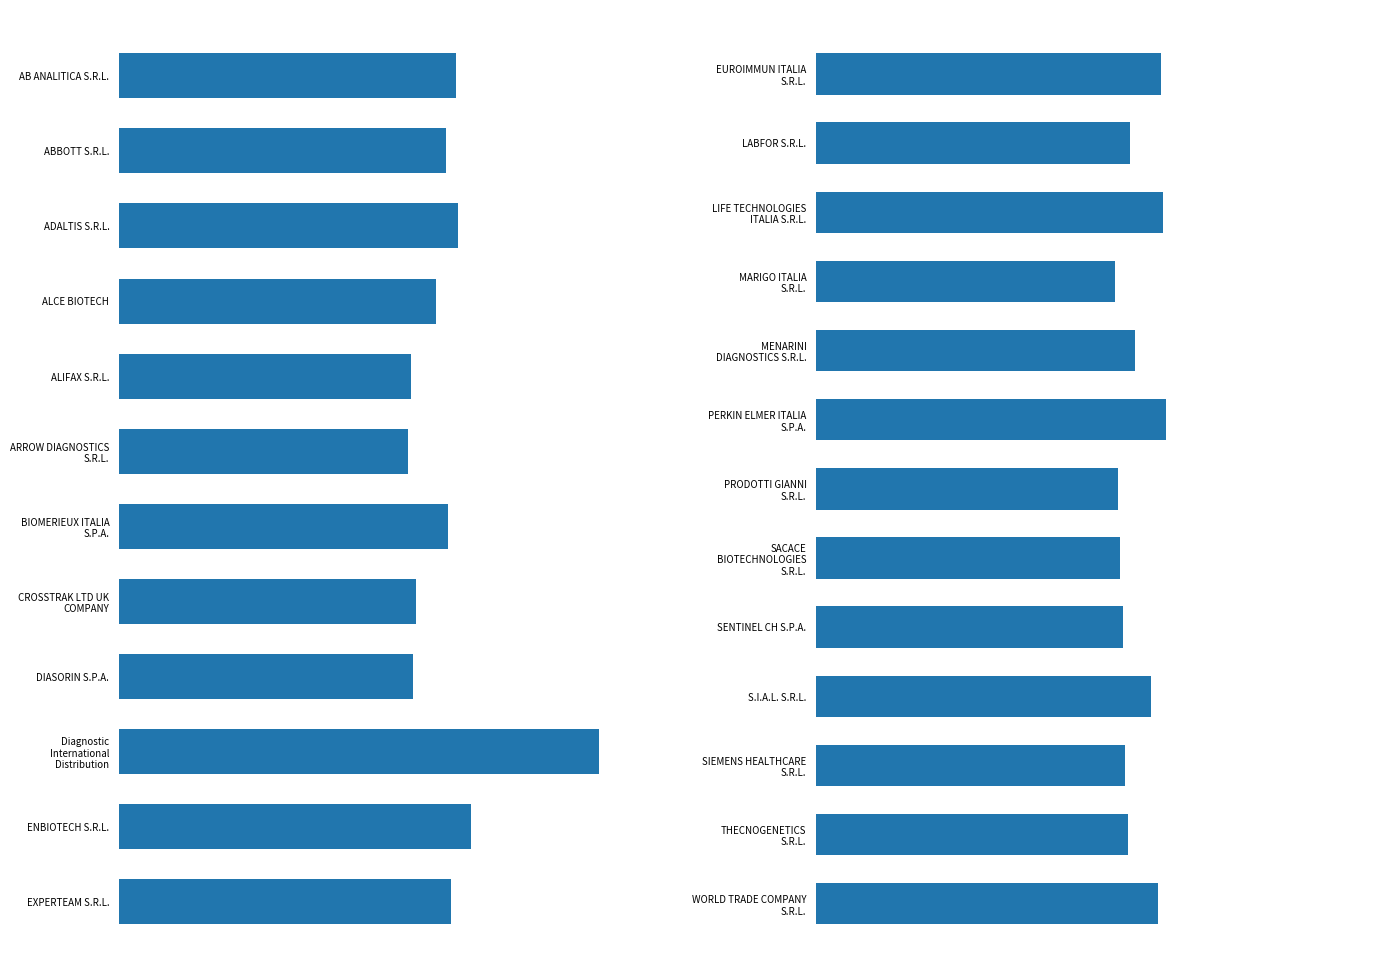

What is the difference between the maximum and minimum values?

20